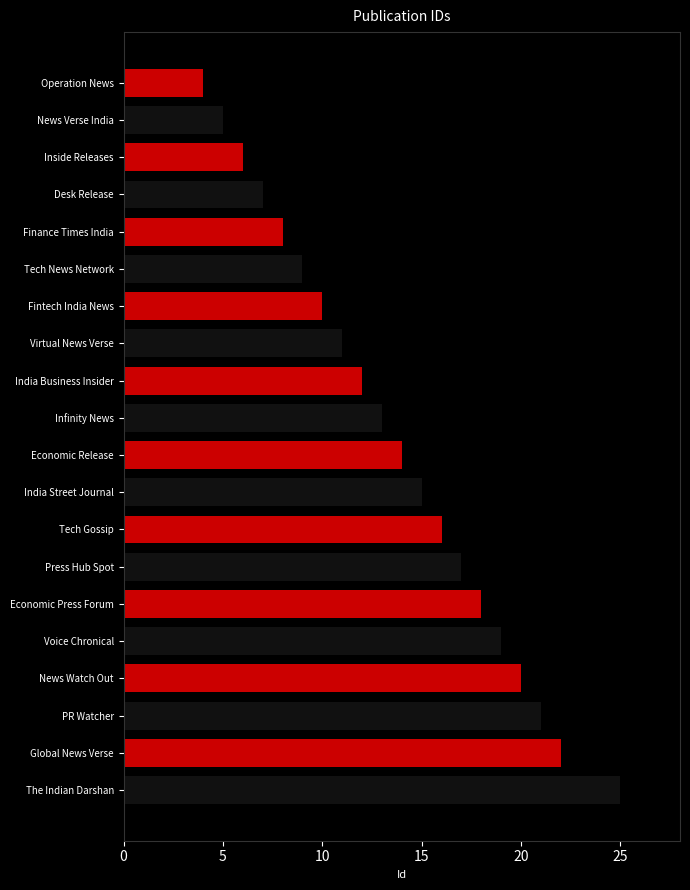

What is the value of the 10th bar from the left?

13